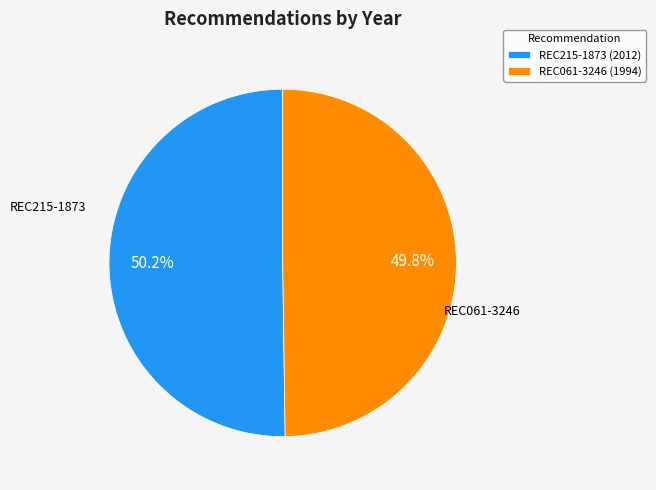

Approximately how many times larger is the value at REC215-1873 compared to REC061-3246?

1.0